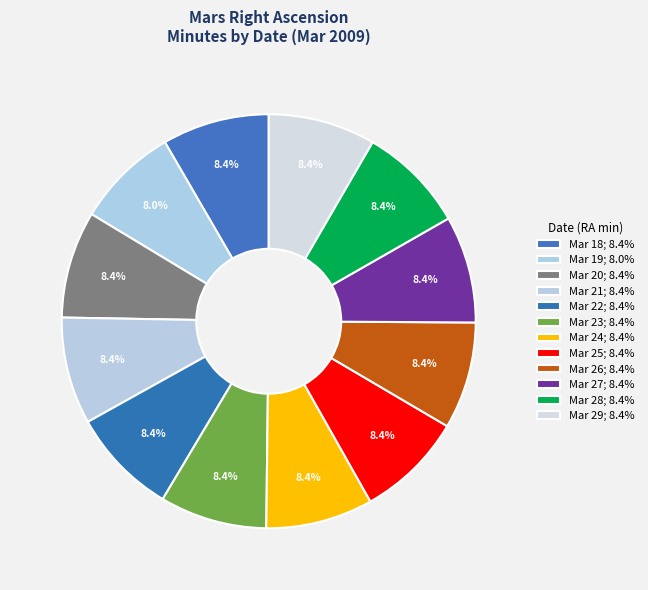

To the nearest percent, what is the average slice percentage?

8%